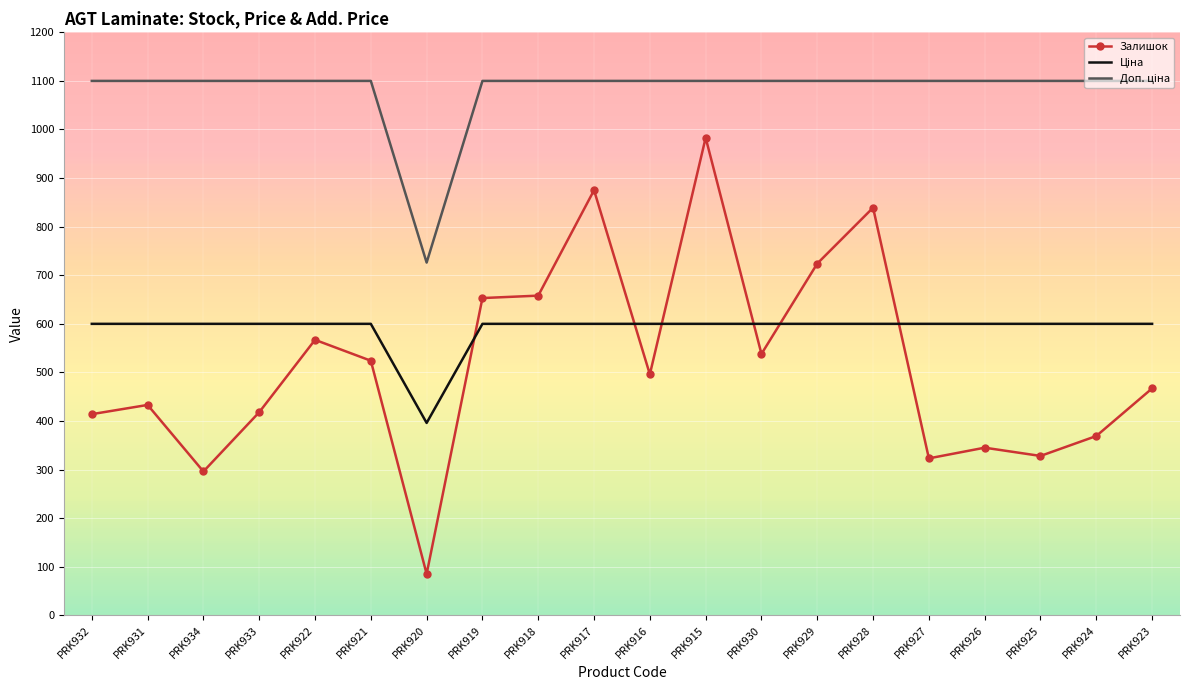

At which category is the sum across all series the highest?

PRK915